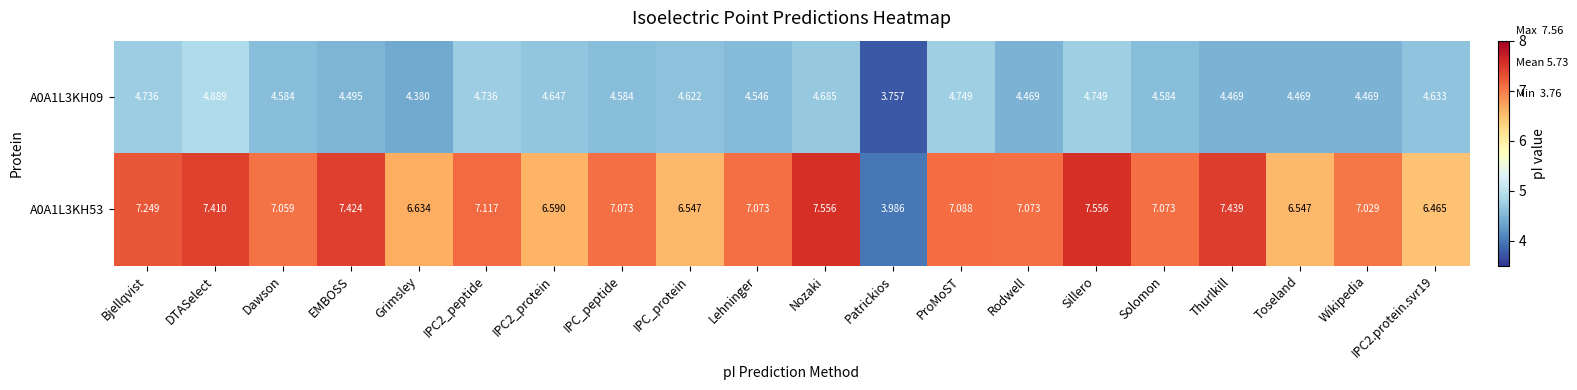

Which category has the lowest value across all series?

Patrickios